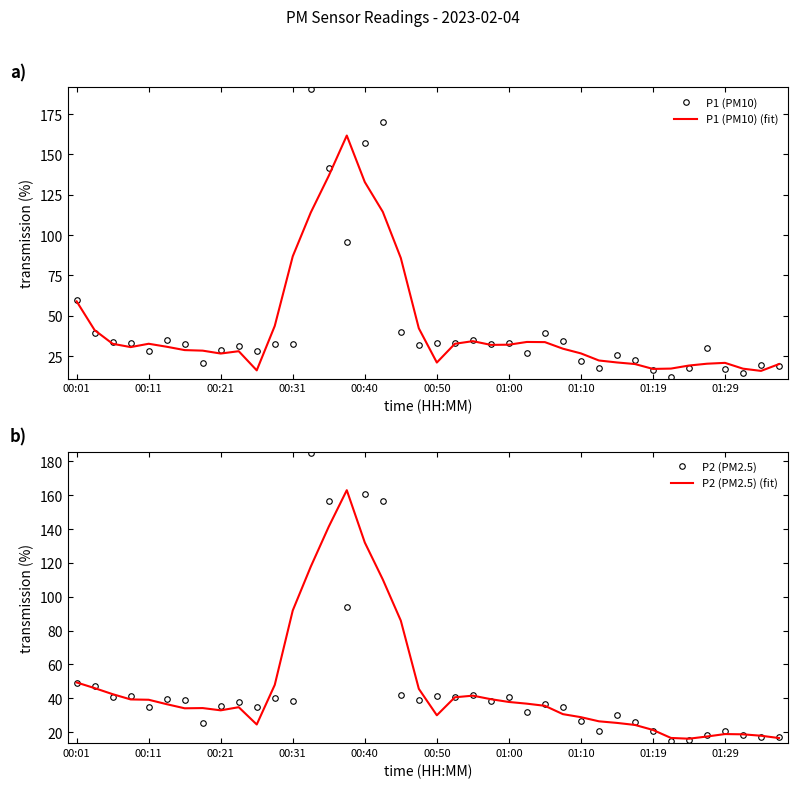

How many lines are shown in the chart?

4